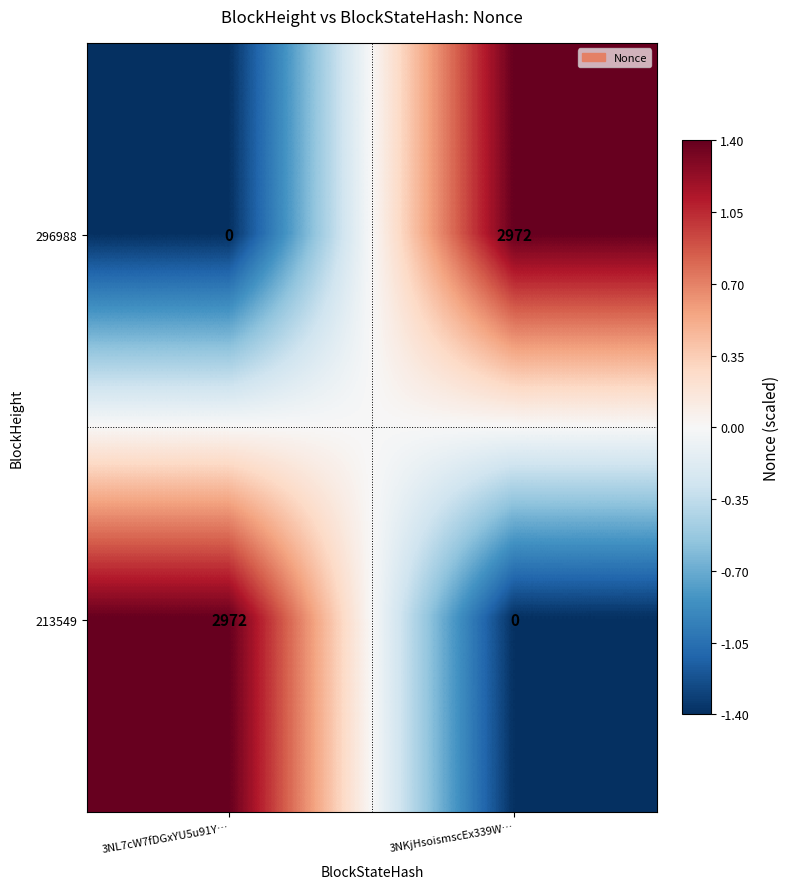

What is the approximate value of 296988 at 3NKjHsoismscEx339W…?

2972